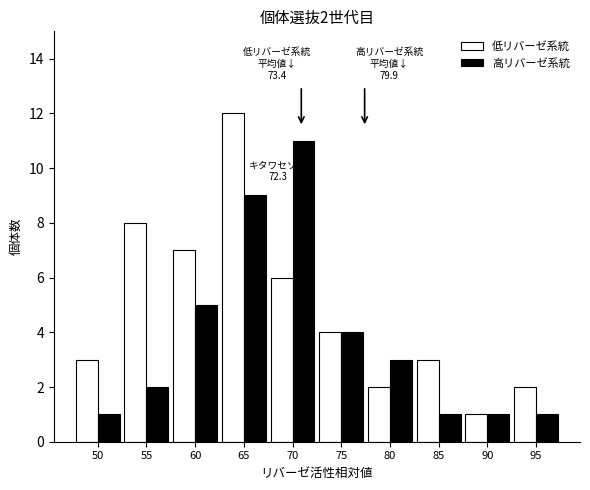

Reading left to right, extract all data points from this chart.

低リバーゼ系統: 3	8	7	12	6	4	2	3	1	2
高リバーゼ系統: 1	2	5	9	11	4	3	1	1	1